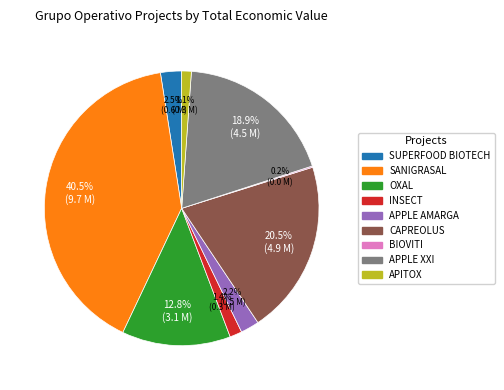

Which category has the biggest portion of the pie?

SANIGRASAL